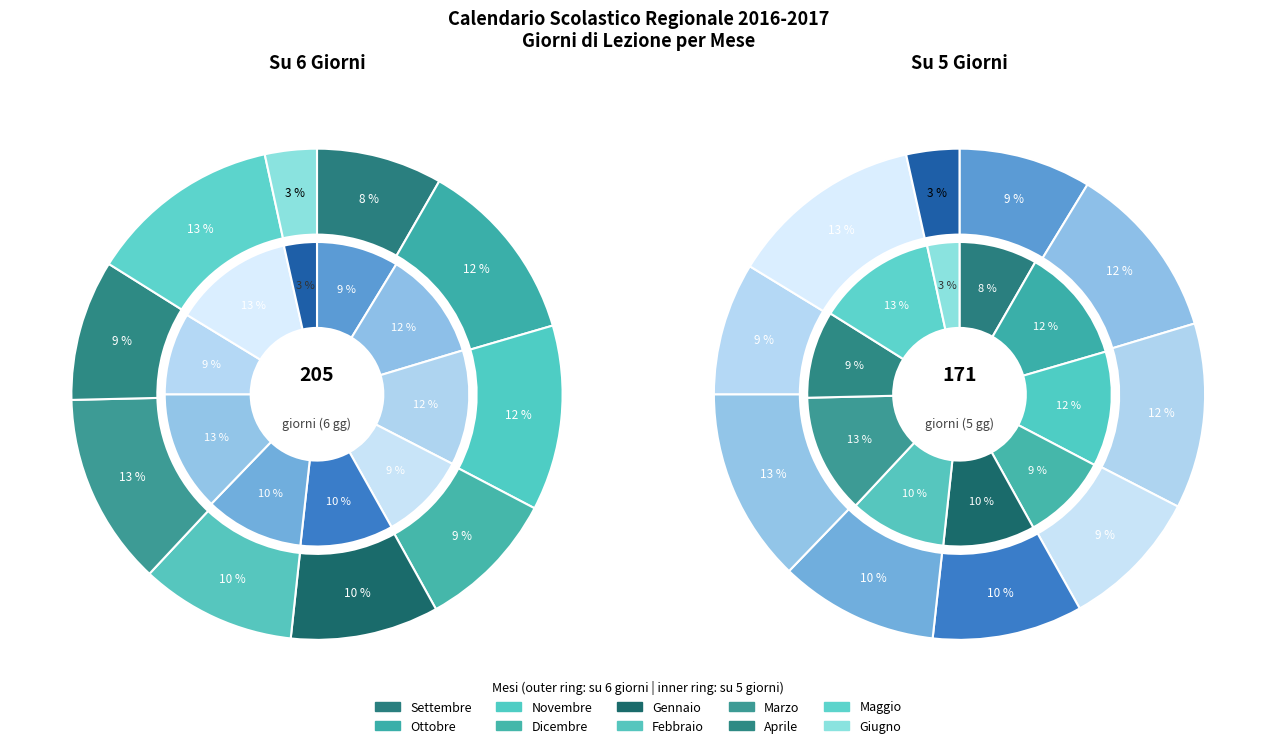

How much of the chart is everything except Dicembre?

90.7%